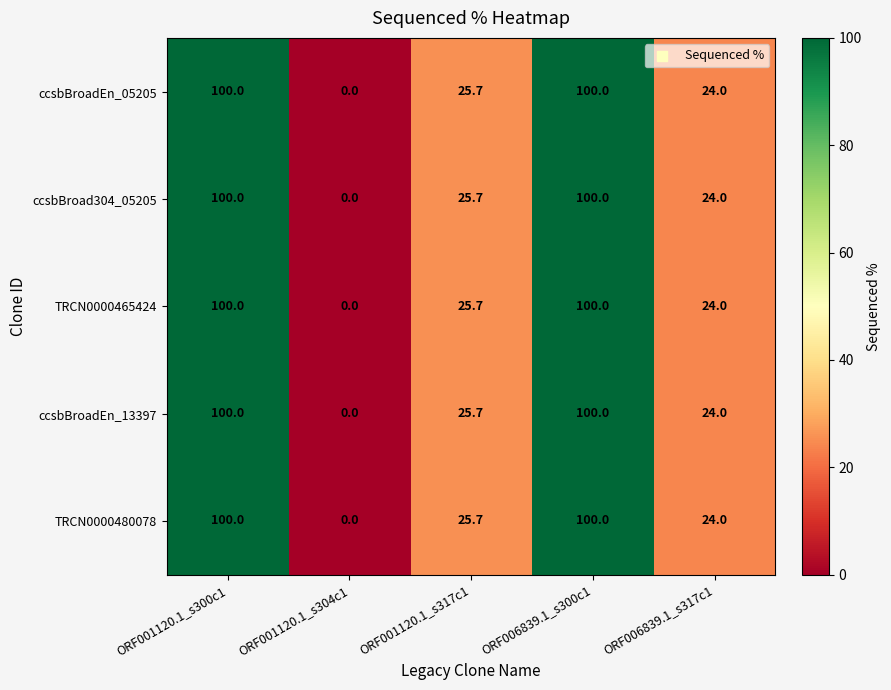

How many series are shown in this chart?

5